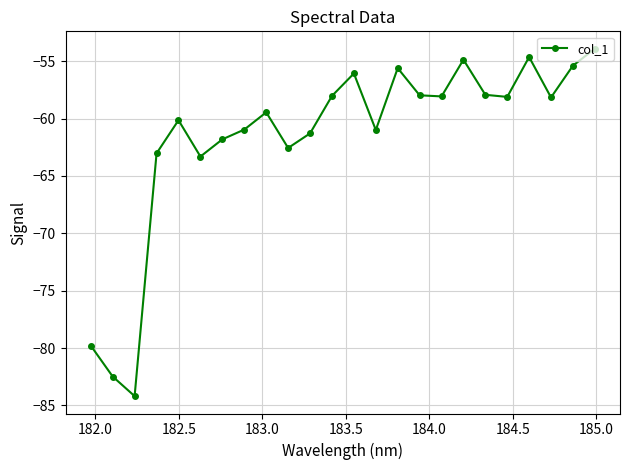

What is the difference between the maximum and minimum values?

30.3